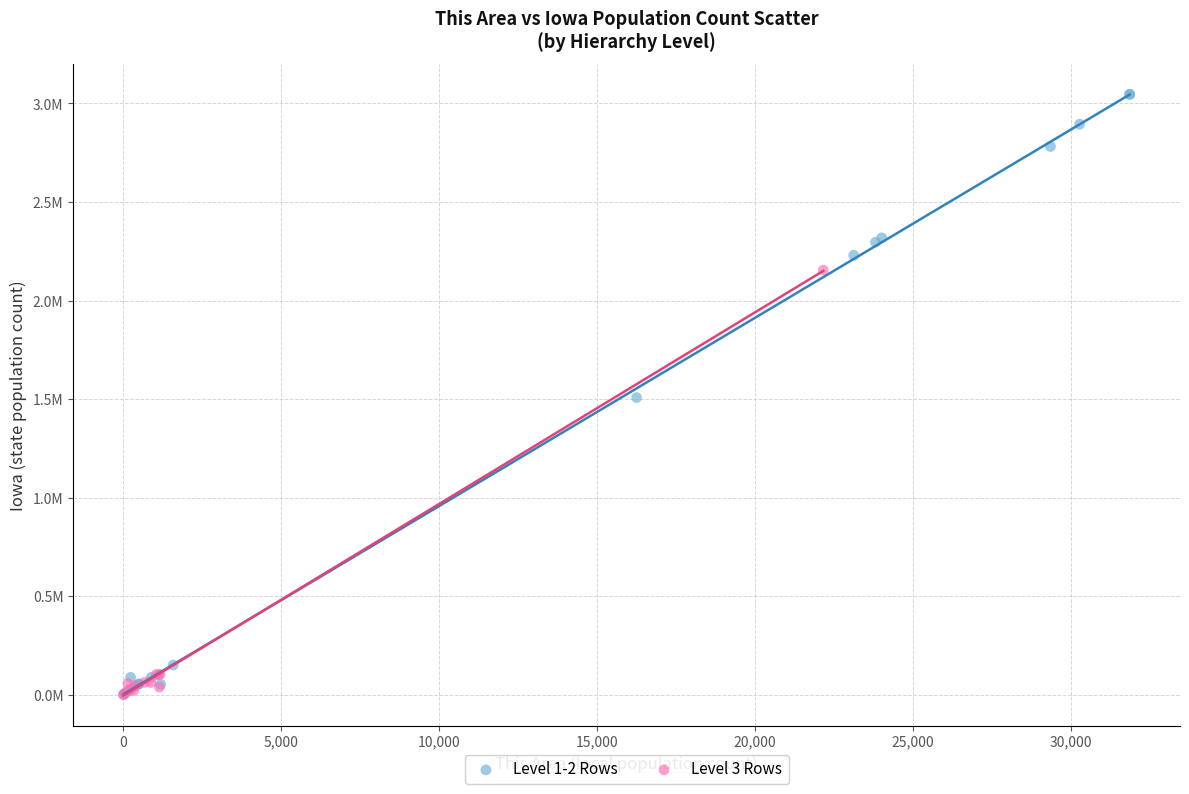

Which series has the largest Y range (max minus min)?

Level 1-2 Rows